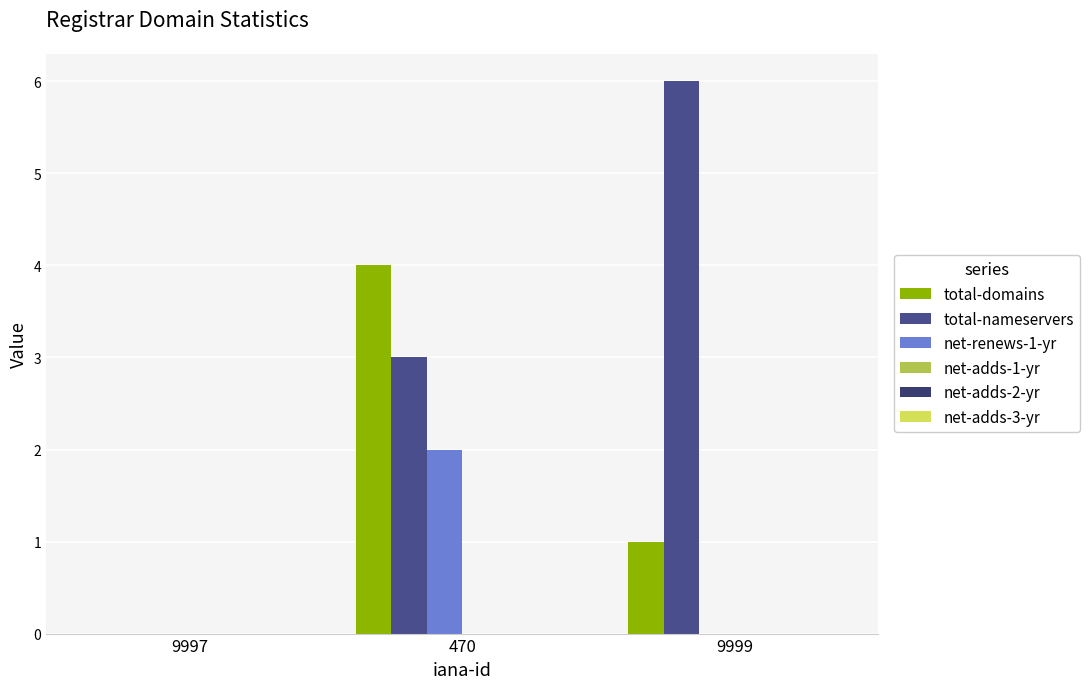

Reading left to right, what are all the values shown in this chart?

total-domains: 0	4	1
total-nameservers: 0	3	6
net-renews-1-yr: 0	2	0
net-adds-1-yr: 0	0	0
net-adds-2-yr: 0	0	0
net-adds-3-yr: 0	0	0